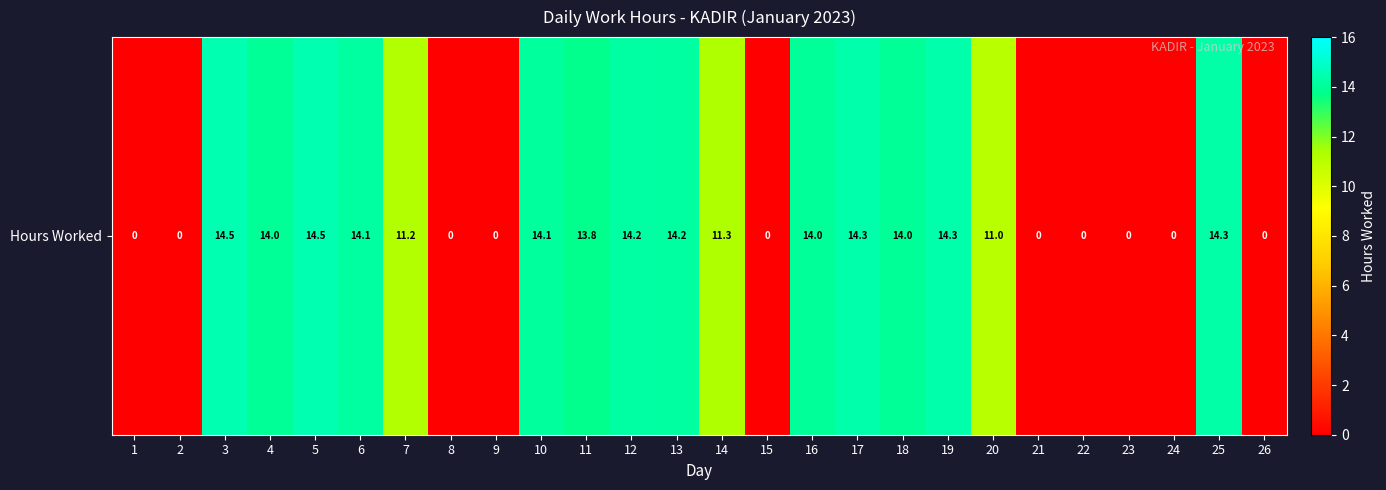

Rank the categories by value from lowest to highest.

1, 2, 8, 9, 15, 21, 22, 23, 24, 26, 20, 7, 14, 11, 4, 18, 16, 10, 6, 13, 12, 25, 19, 17, 3, 5